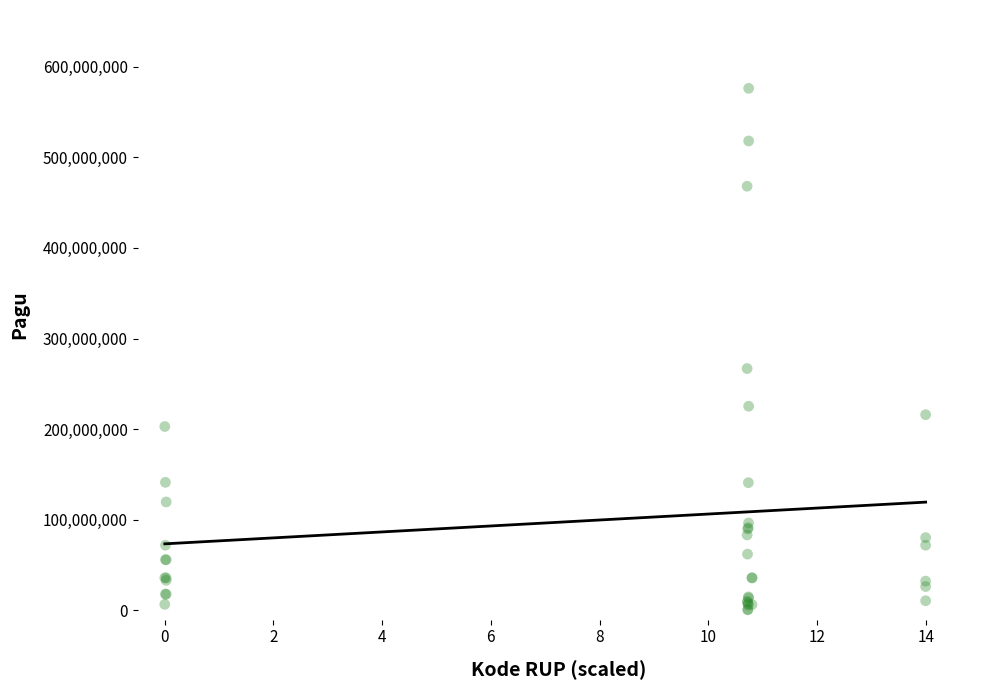

What Y value in the scatter plot is closest to 288340000?

266875000